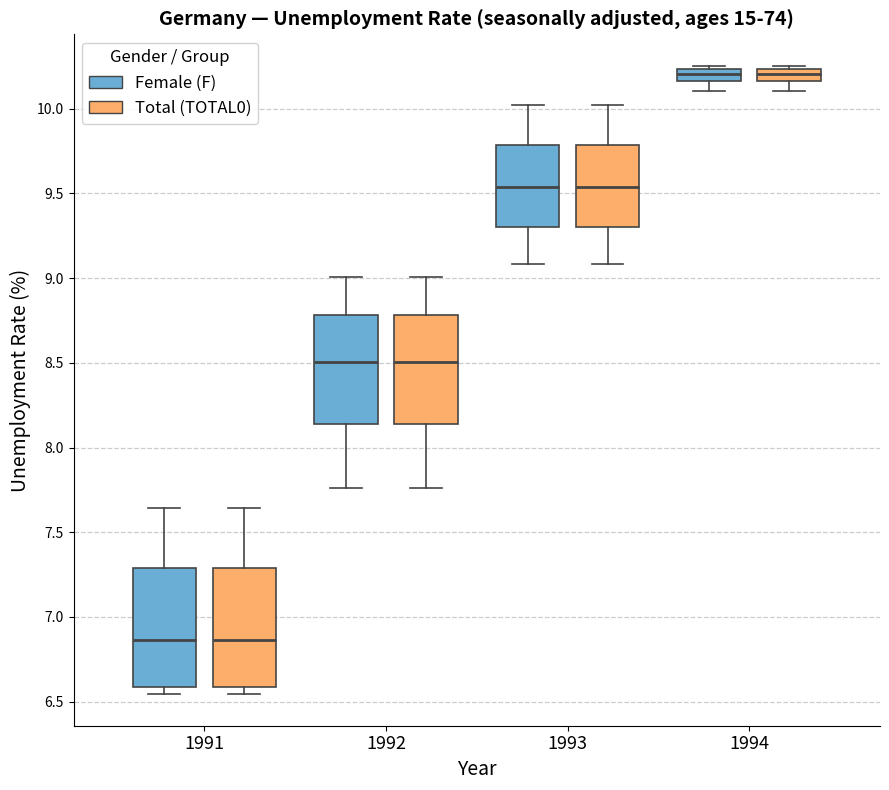

Where is the upper edge of the box for 1994 (Total (TOTAL0)) on the y-axis? The values are not printed on the chart, so give them approximately, as read against the axis.

10.25